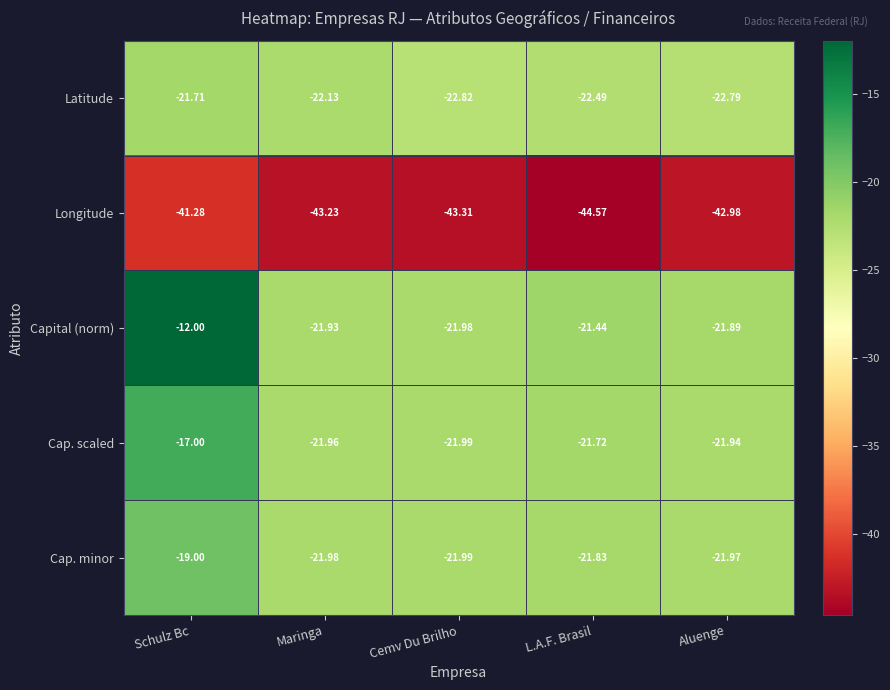

At which category does the chart reach its minimum across all series?

L.A.F. Brasil